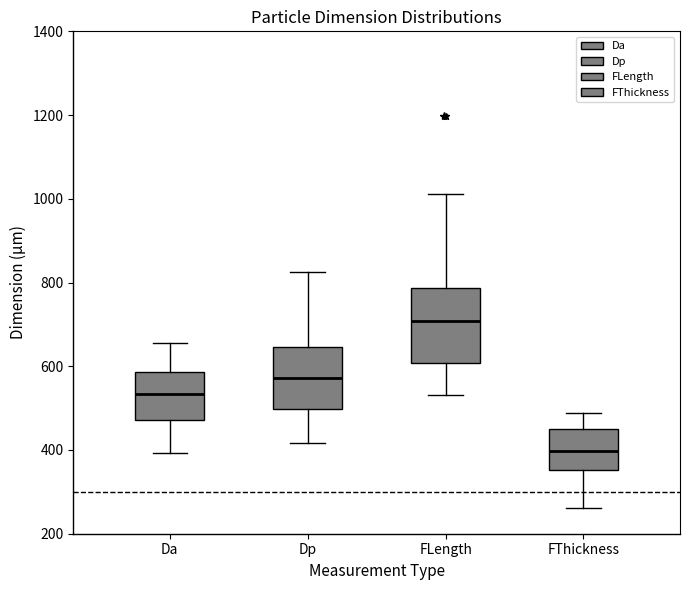

Reading left to right, transcribe this box plot: for each box, give where its median line is, the range the box spans, and where its two whiskers end, as read against the y-axis. The values are not printed on the chart, so give them approximately, as read against the axis.

Da: median 540, box 480 to 580, whiskers 400 to 660
Dp: median 580, box 500 to 640, whiskers 420 to 820
FLength: median 700, box 600 to 780, whiskers 540 to 1020
FThickness: median 400, box 360 to 460, whiskers 260 to 480